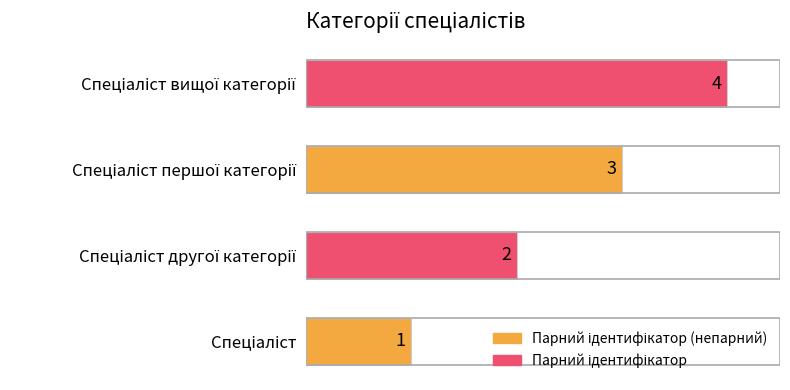

Are the bars horizontal?

Yes